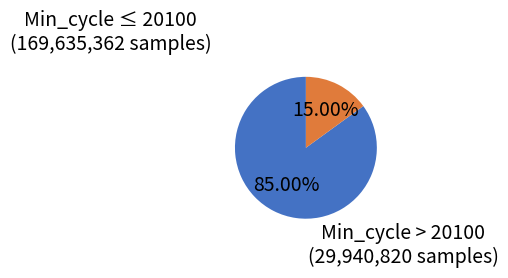

Is there a majority slice in this chart?

Yes